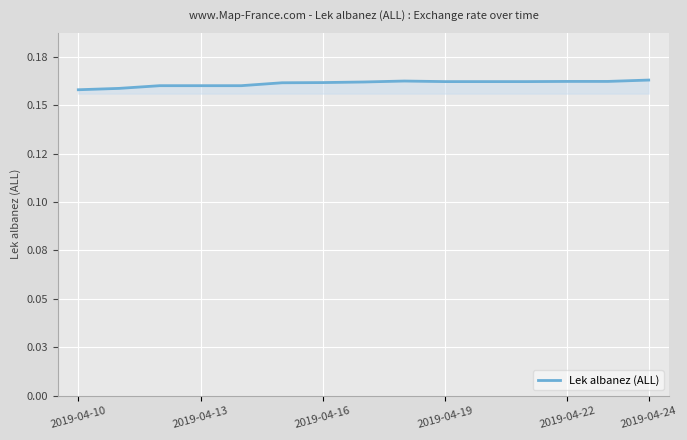

Count the values in the range 0 to 1.

15